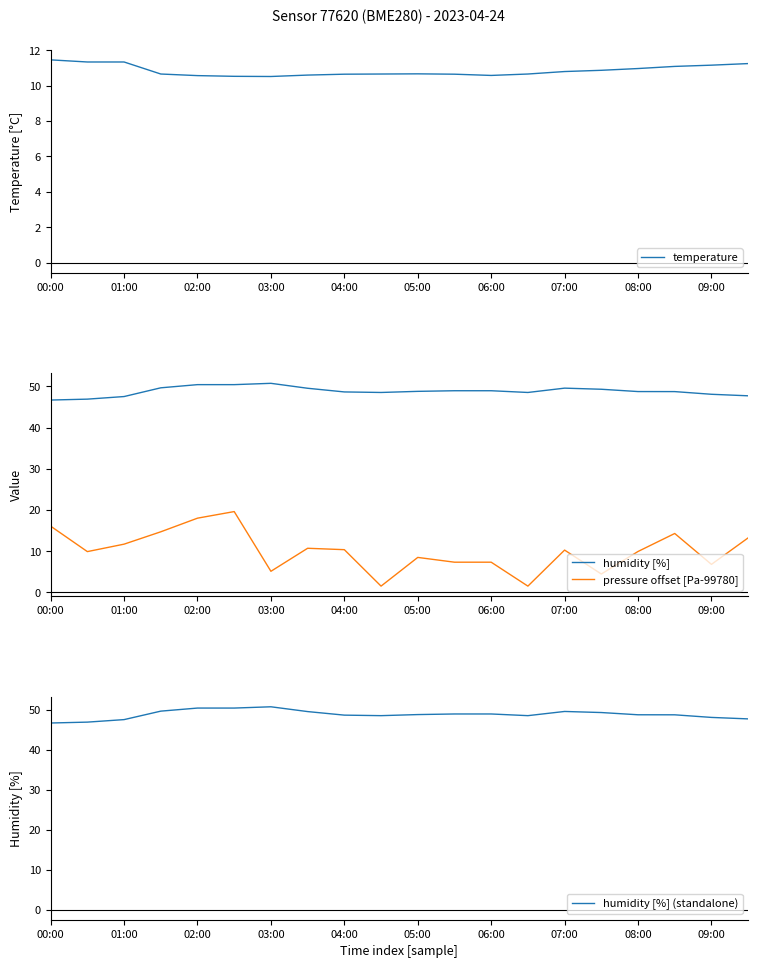

True or false: humidity [%] (standalone) and humidity [%] cross at least once.

False